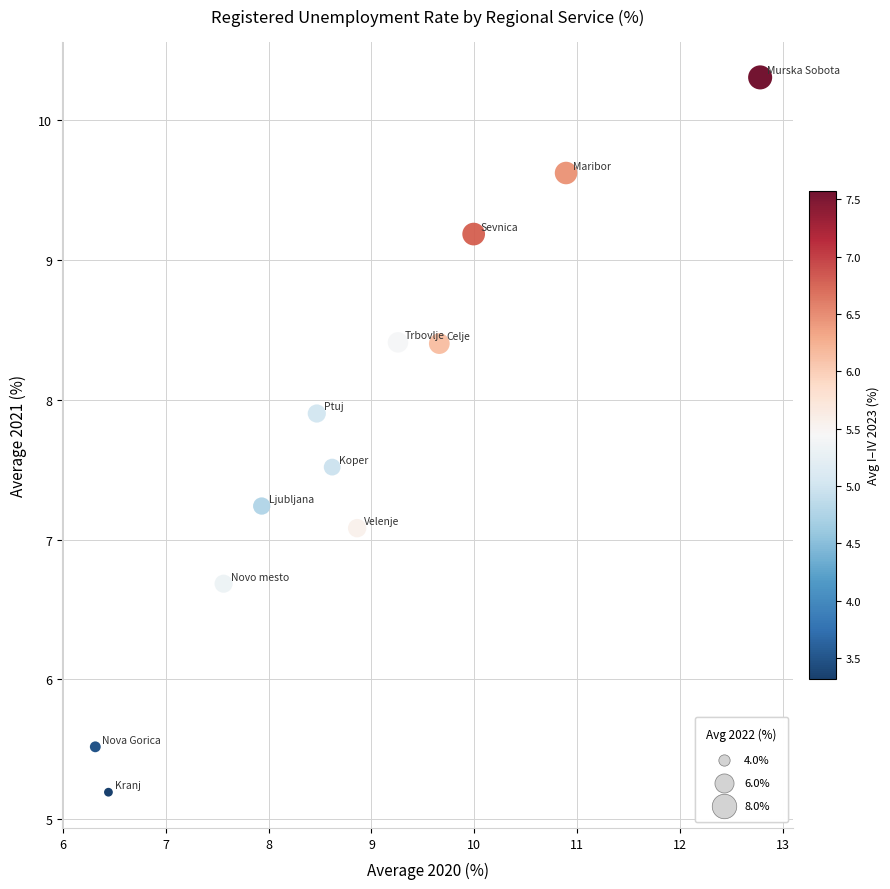

What Y value in the scatter plot is closest to 7?

7.1